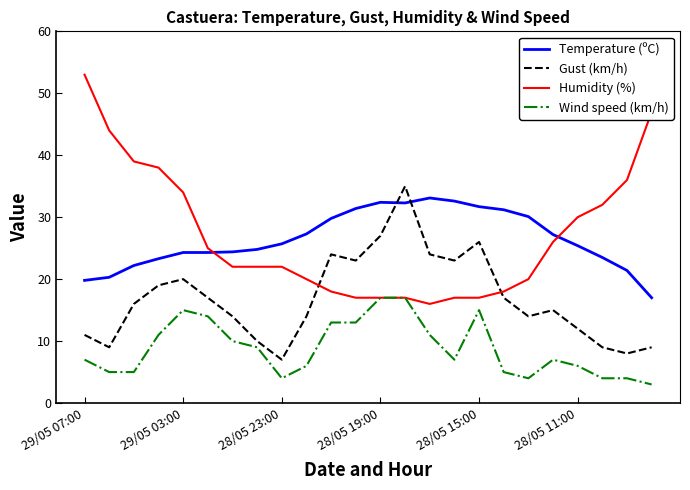

What is the minimum value shown in the chart?

3.0